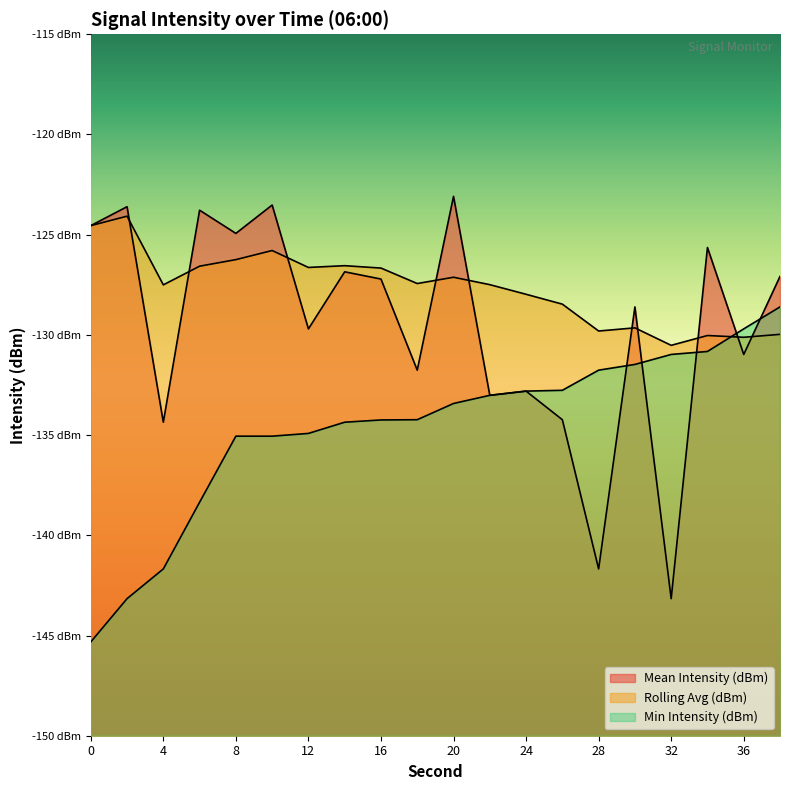

What is the lowest value of the Mean Intensity (dBm) series?

-143.2